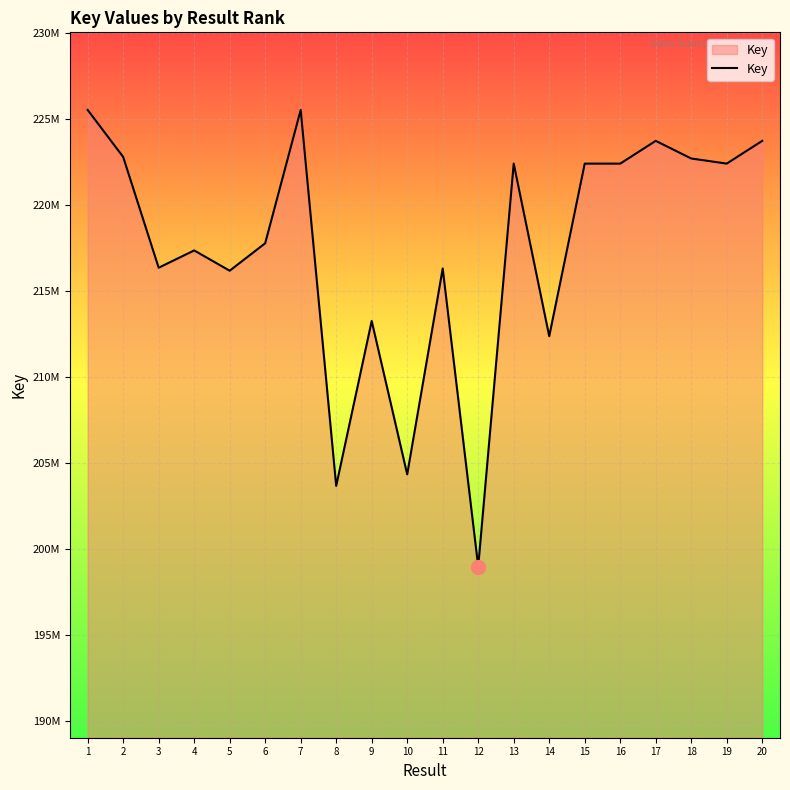

Rank the categories by value from lowest to highest.

12, 8, 10, 14, 9, 5, 11, 3, 4, 6, 15, 16, 19, 13, 18, 2, 17, 20, 7, 1